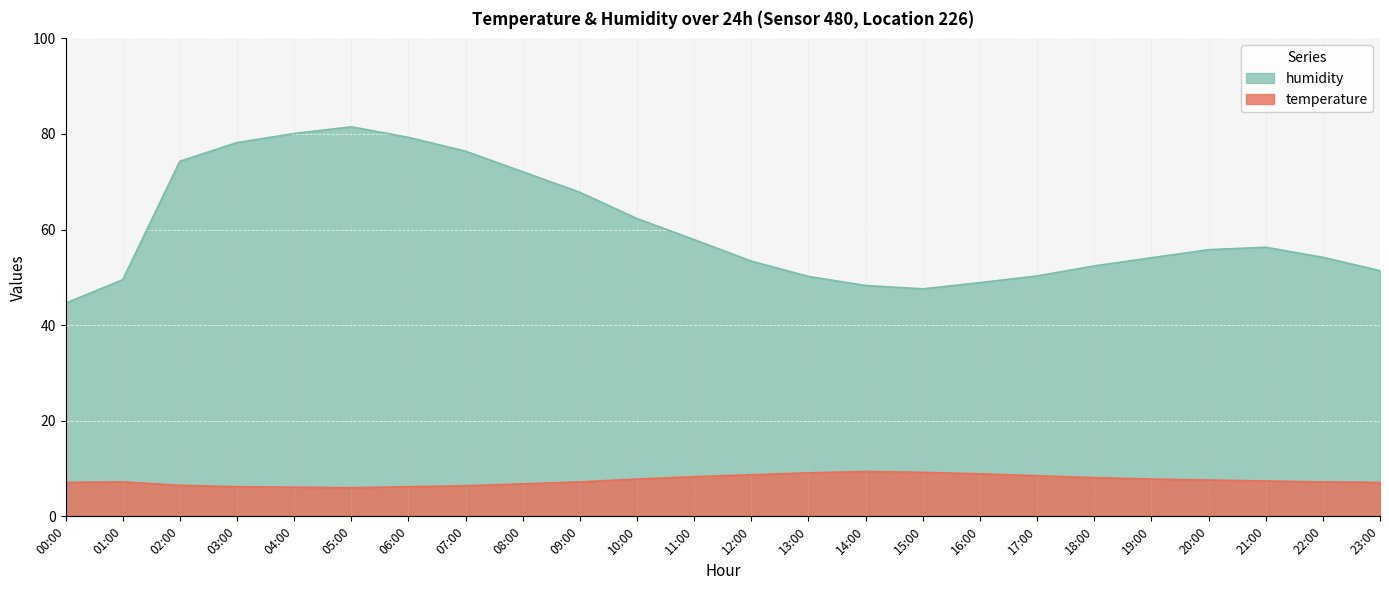

Between 11:00 and 01:00, which is larger?

11:00